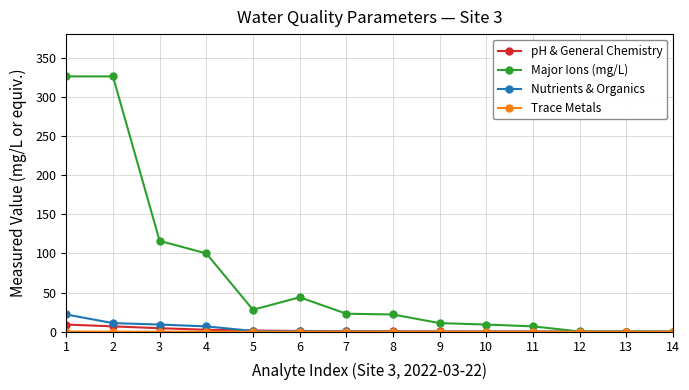

Which series has the widest spread of values?

Major Ions (mg/L)